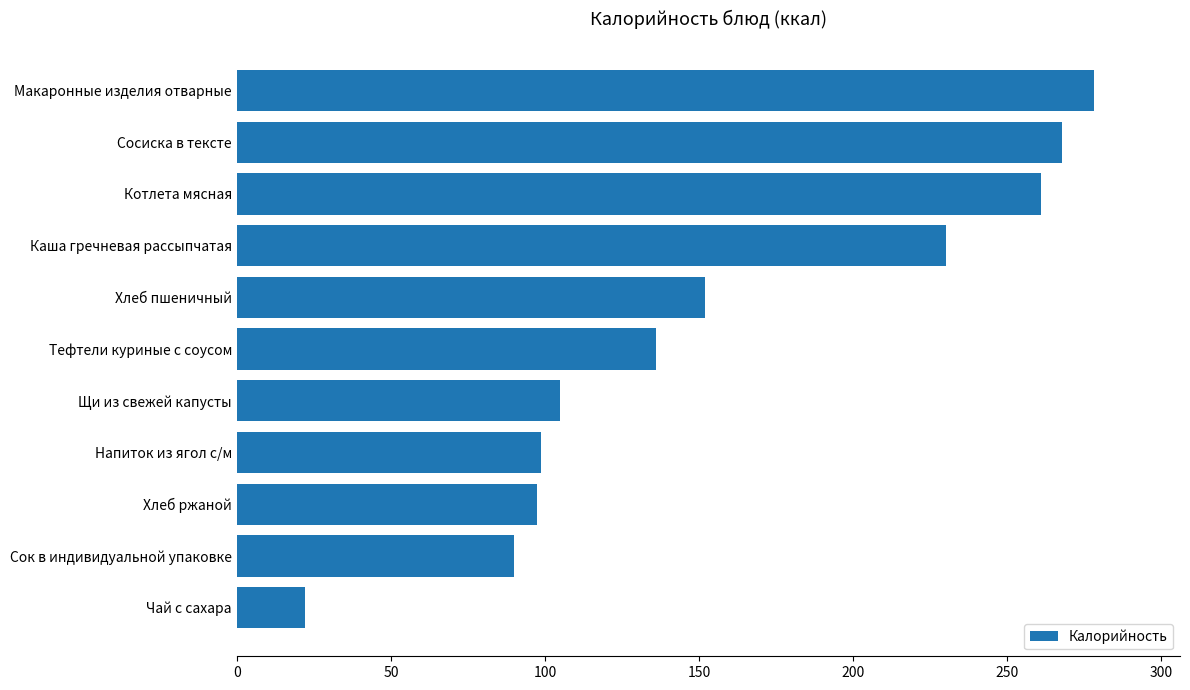

Read the value at Хлеб ржаной.

97.5